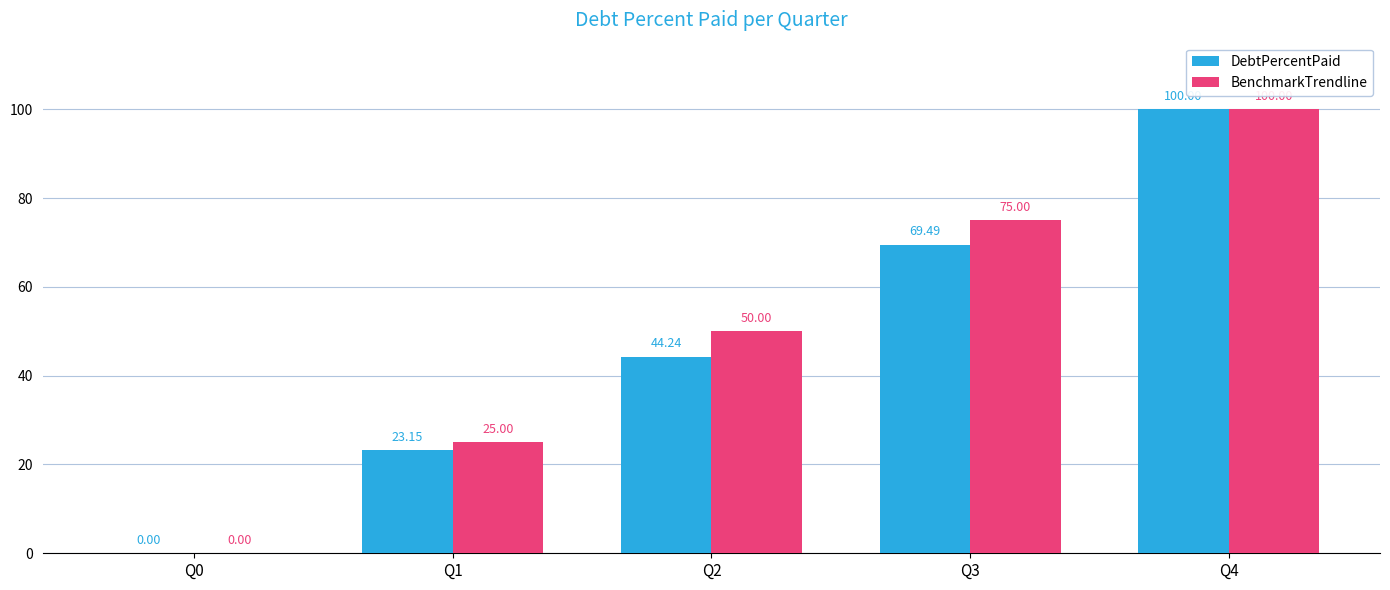

How many values in the DebtPercentPaid series exceed 44?

3